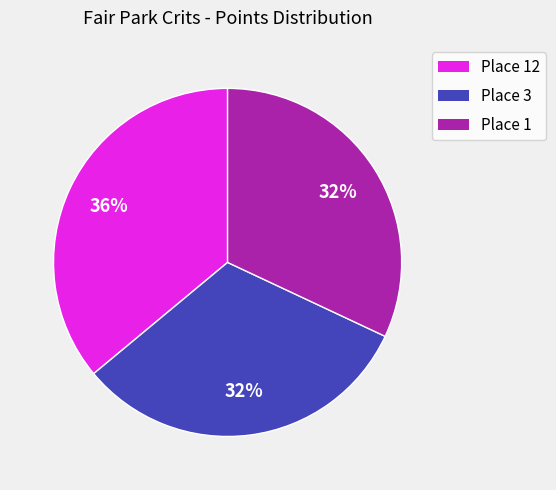

Does Place 1 represent more than half of the total?

No